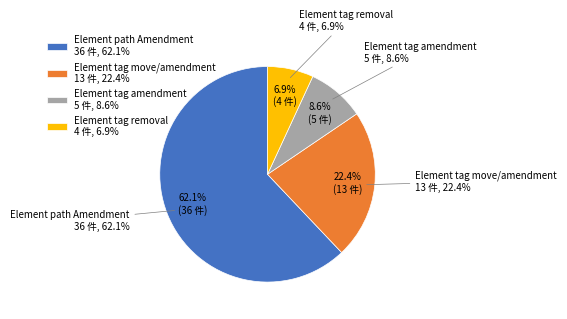

What is the change in value from Element tag amendment to Element tag removal?

-1